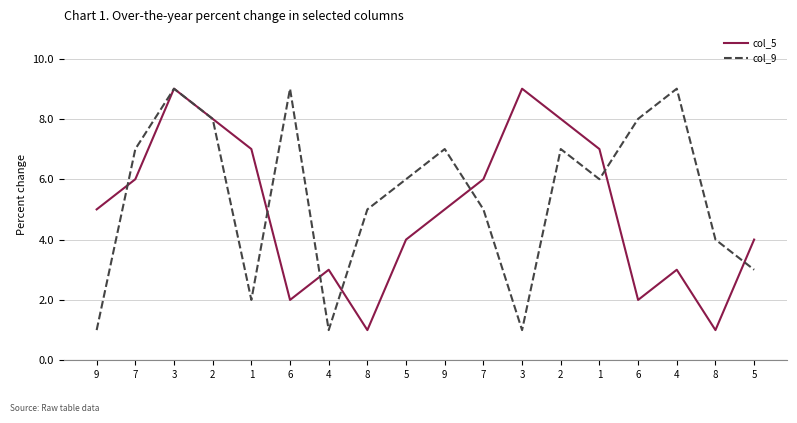

What are all the series names shown in the legend?

col_5, col_9